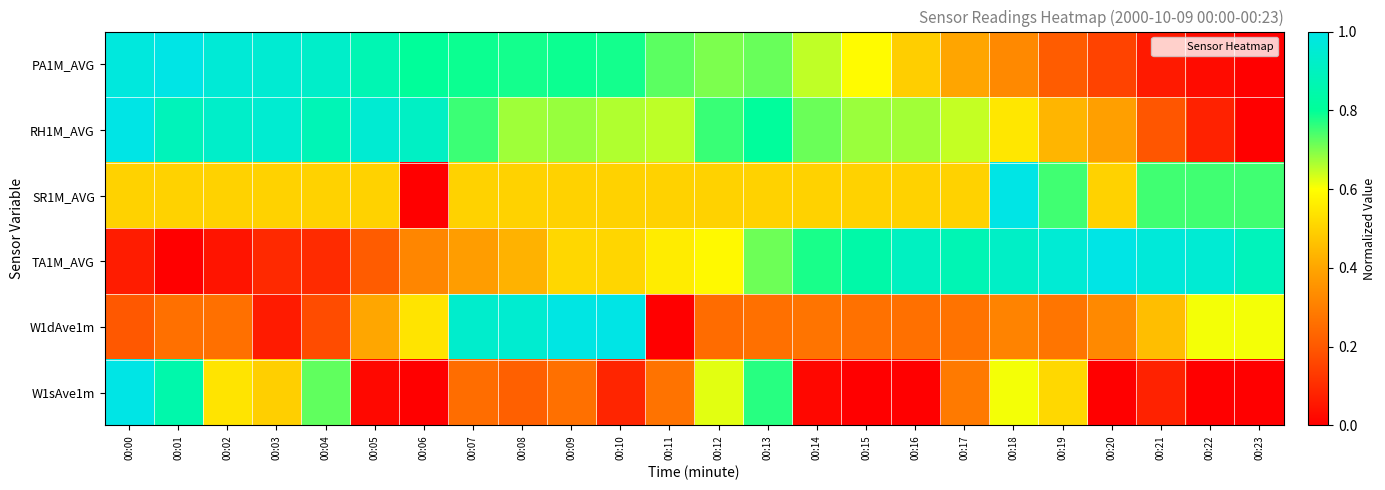

At which category is the sum across all series the highest?

00:13